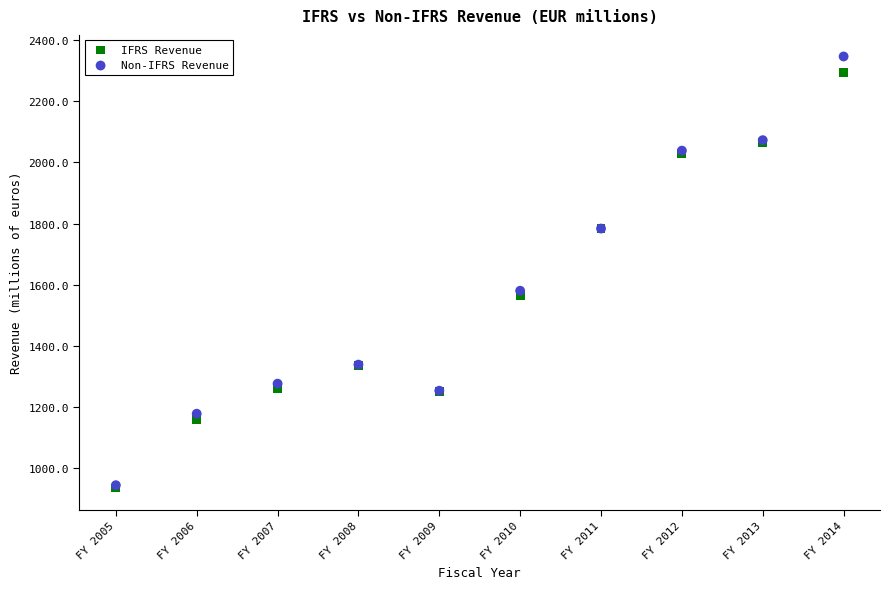

In the IFRS Revenue series, what Y value is closest to 1614?

1563.8